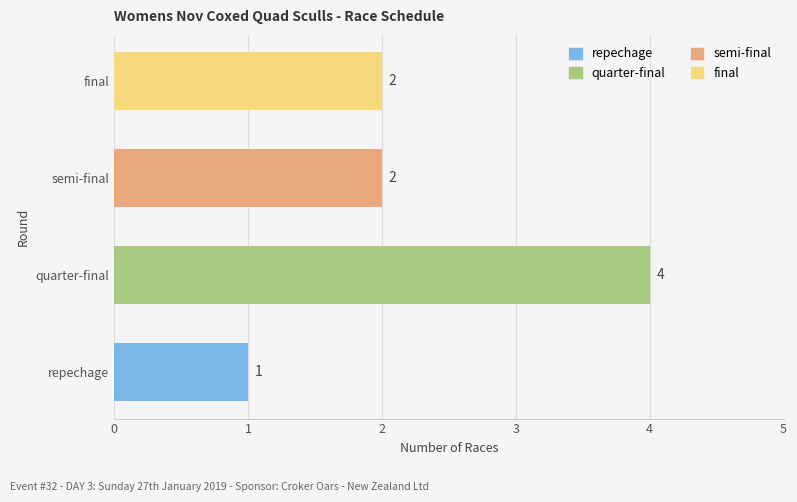

Approximately how many times larger is the value at semi-final compared to repechage?

2.0